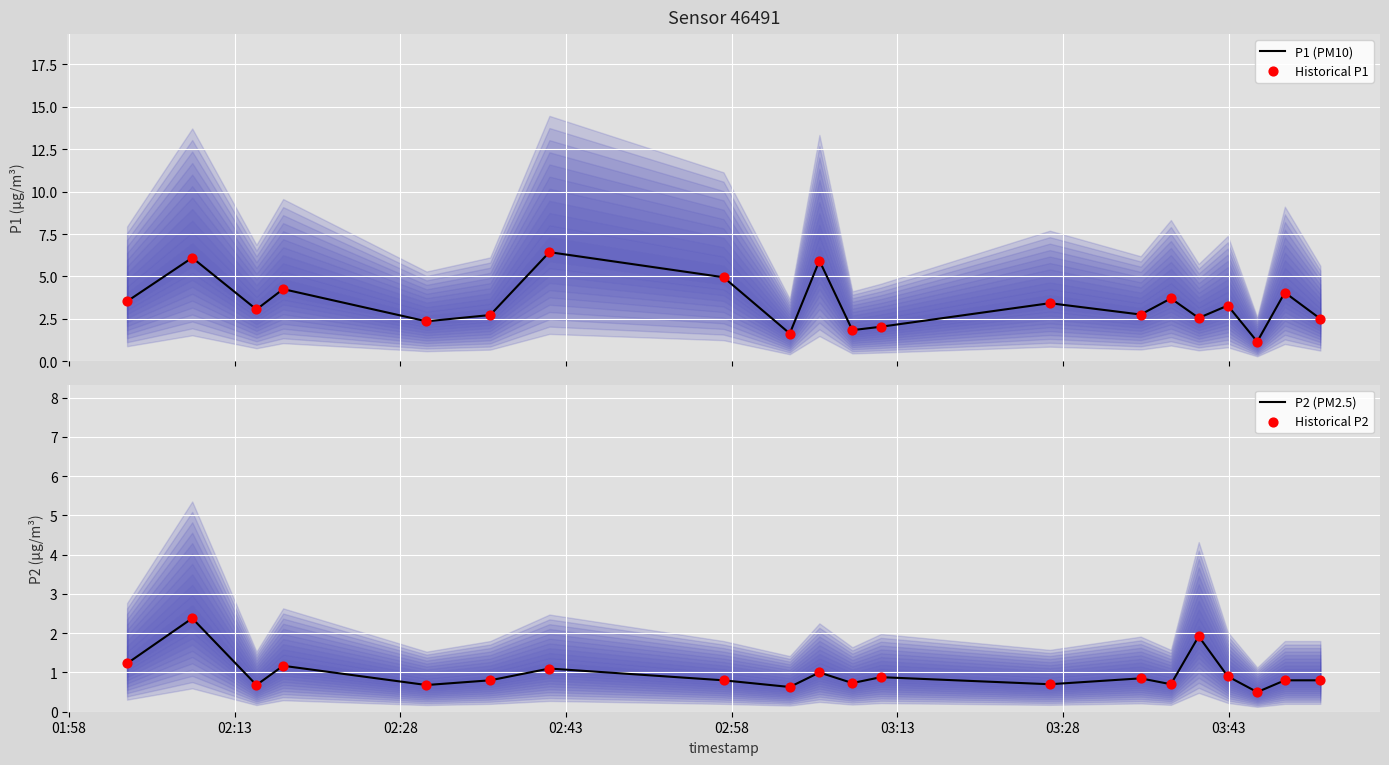

What is the minimum value for P2 (PM2.5)?

0.5